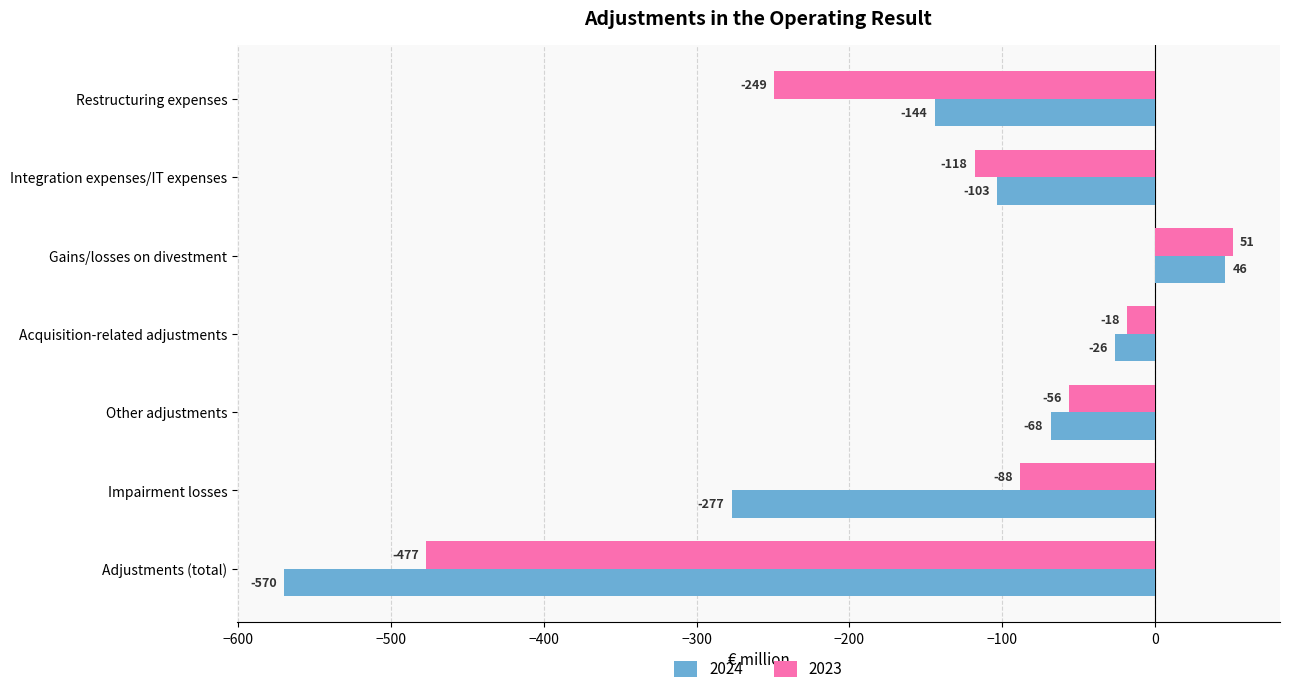

The 2023 series shows -249 at Restructuring expenses. True or false?

True